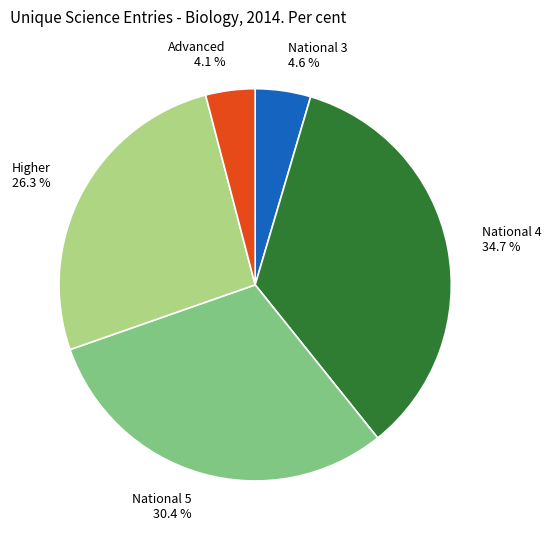

To the nearest percent, what percentage of the pie is National 4?

35%